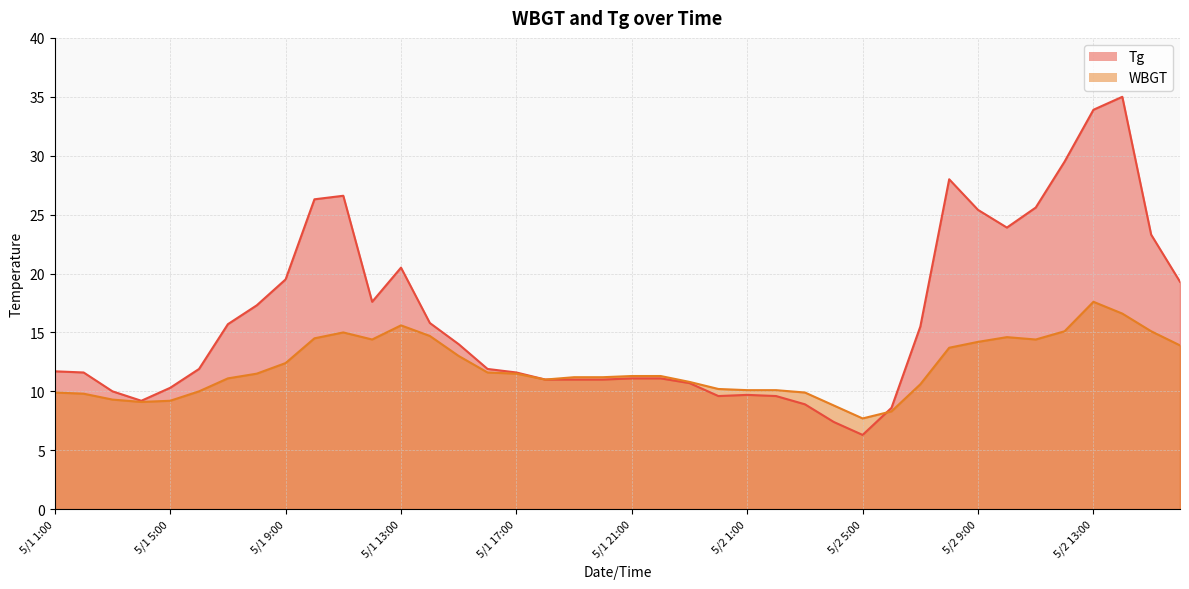

What is the highest value of the Tg series?

35.0